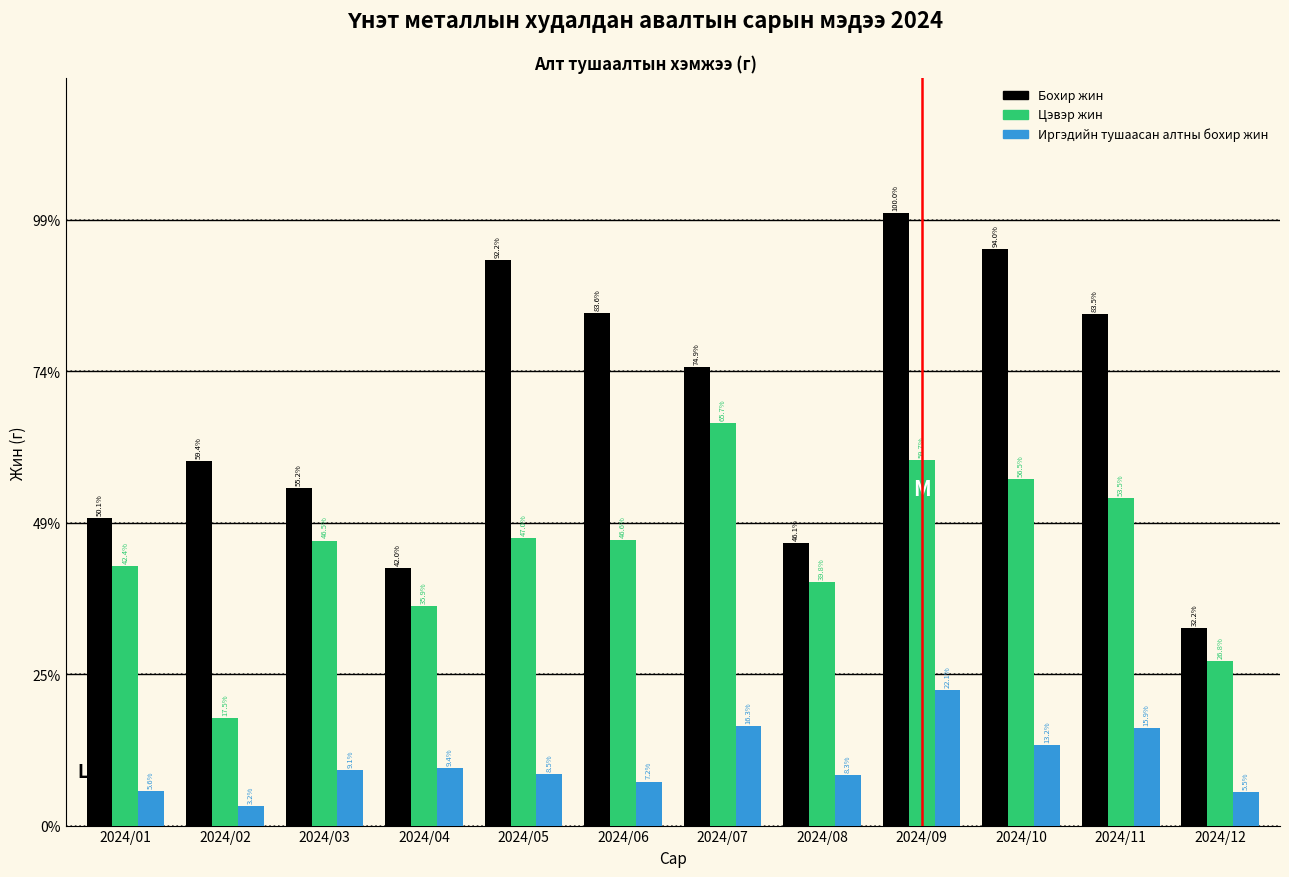

What are all the series names shown in the legend?

Бохир жин, Цэвэр жин, Иргэдийн тушаасан алтны бохир жин